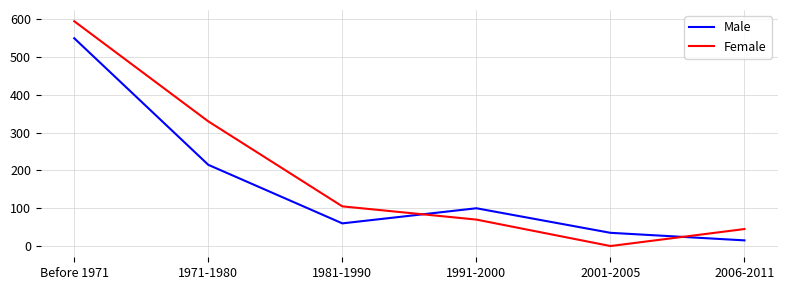

Rank the series by their maximum value, from lowest to highest.

Male, Female